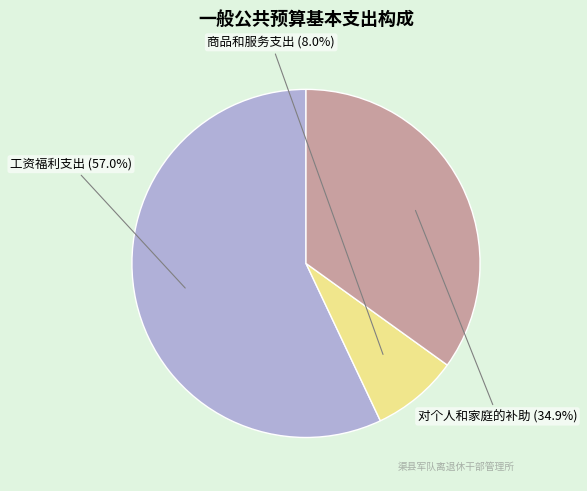

To the nearest percent, what is the difference between the 工资福利支出 and 对个人和家庭的补助 slice percentages?

22%